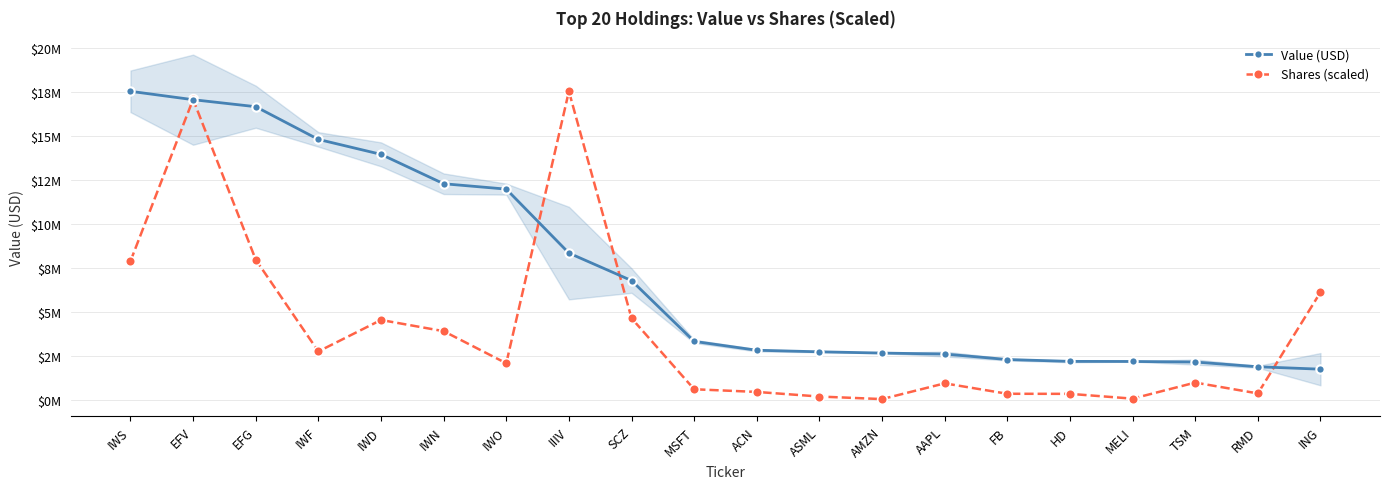

Rank the categories by Value (USD) value from lowest to highest.

ING, RMD, TSM, MELI, HD, FB, AAPL, AMZN, ASML, ACN, MSFT, SCZ, IIIV, IWO, IWN, IWD, IWF, EFG, EFV, IWS